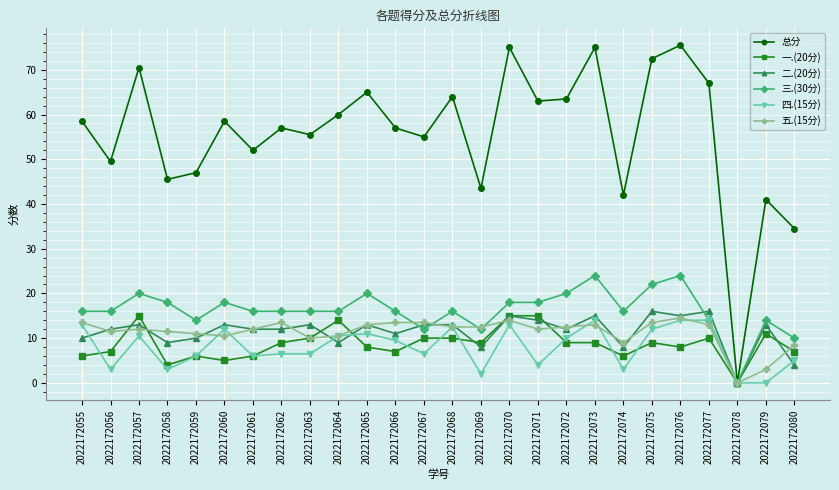

What is the average value of the 二.(20分) series?

11.5